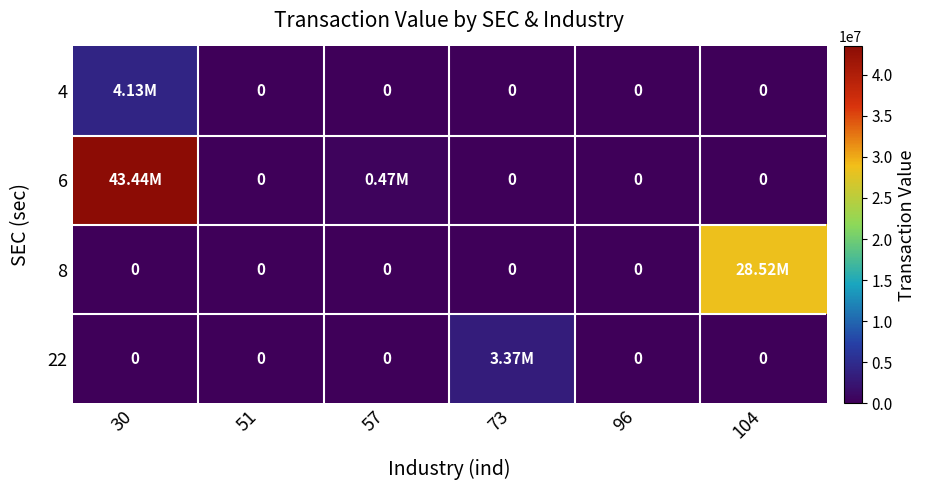

The value of 4 at 51 is -1692620. True or false?

False